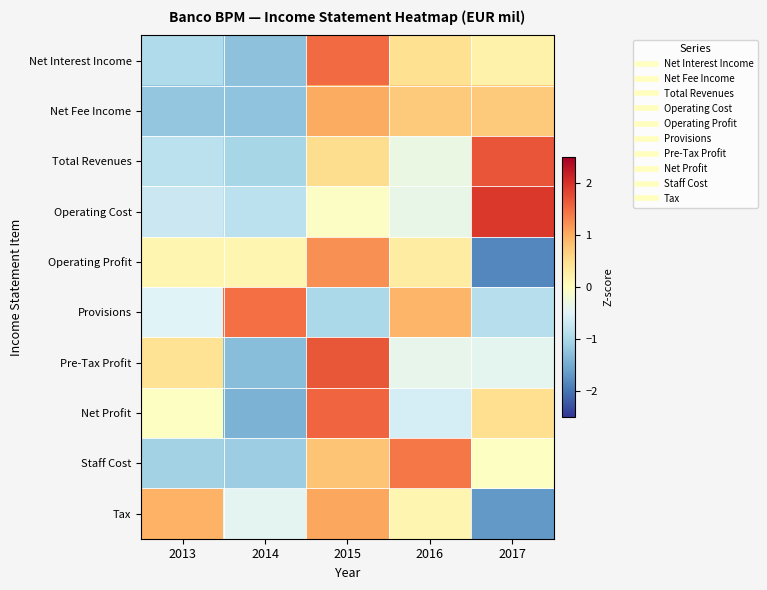

Reading left to right, extract all data points from this chart.

Net Interest Income: 2013=-0.9	2014=-1.3	2015=1.5	2016=0.5	2017=0.2
Net Fee Income: 2013=-1.2	2014=-1.2	2015=1.0	2016=0.7	2017=0.7
Total Revenues: 2013=-0.8	2014=-1.0	2015=0.5	2016=-0.3	2017=1.7
Operating Cost: 2013=-0.7	2014=-0.8	2015=-0.0	2016=-0.4	2017=1.9
Operating Profit: 2013=0.2	2014=0.2	2015=1.2	2016=0.3	2017=-1.8
Provisions: 2013=-0.5	2014=1.5	2015=-1.0	2016=0.9	2017=-0.9
Pre-Tax Profit: 2013=0.4	2014=-1.3	2015=1.7	2016=-0.4	2017=-0.4
Net Profit: 2013=-0.0	2014=-1.4	2015=1.5	2016=-0.6	2017=0.5
Staff Cost: 2013=-1.1	2014=-1.1	2015=0.8	2016=1.4	2017=-0.0
Tax: 2013=0.9	2014=-0.4	2015=1.0	2016=0.1	2017=-1.7